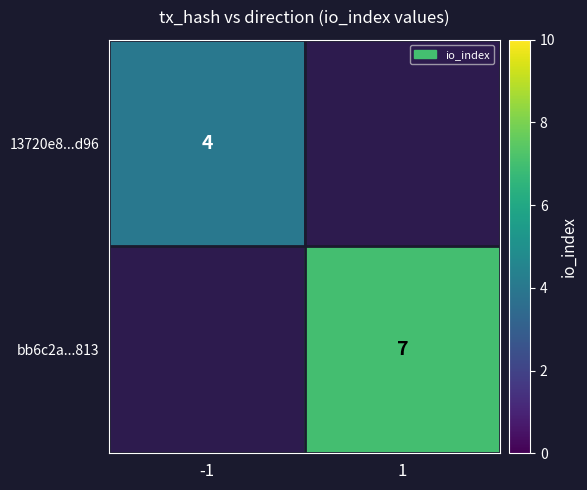

Is the value of bb6c2a...813 at 1 greater than the value of 13720e8...d96 at -1?

Yes